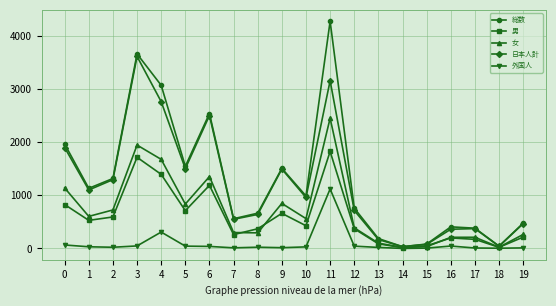

What is the minimum value for 総数?

33